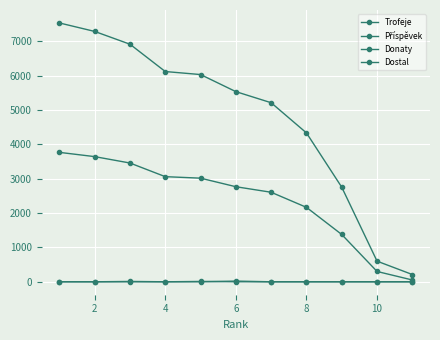

At how many categories does at least one series exceed 7232?

2